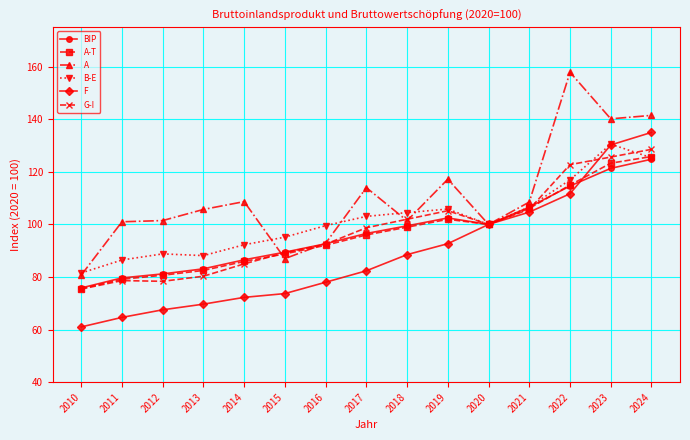

Read the A value at 2022.

157.9